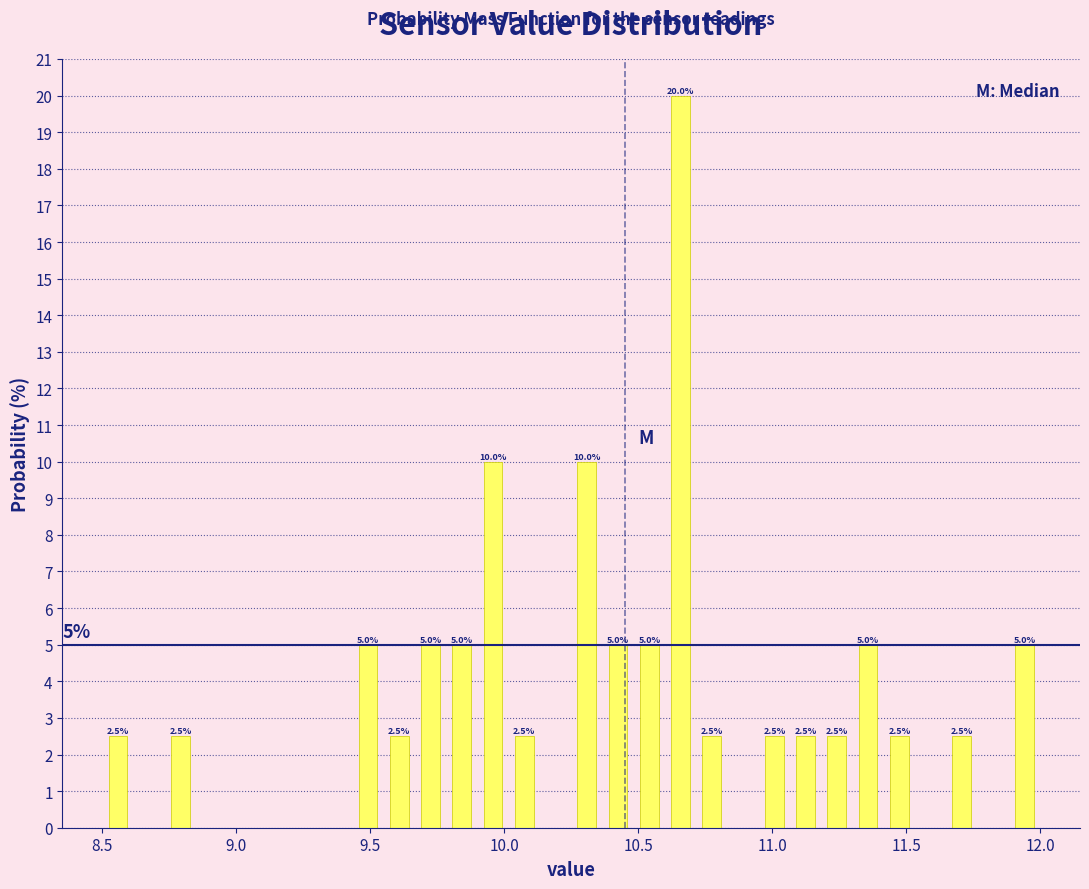

Around what value on the x-axis is the tallest bar? Give the approximate position of its centre, as read against the axis.

10.65